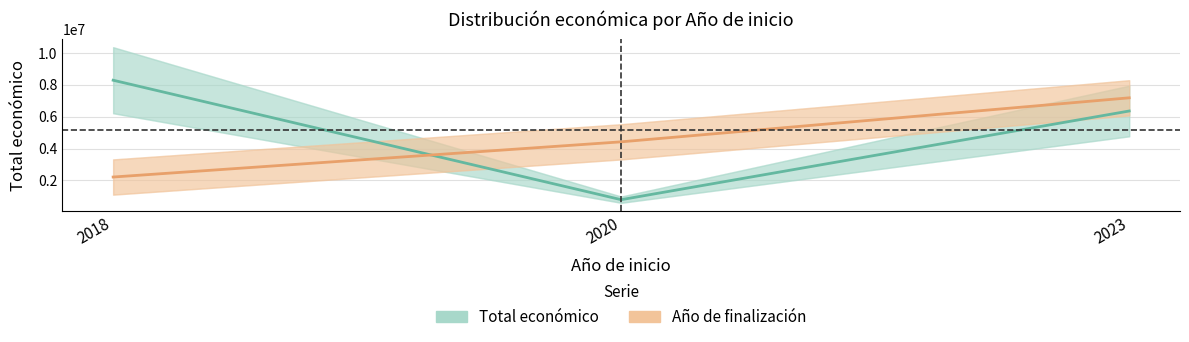

Where is Total económico nearest to the value 4539804?

2023